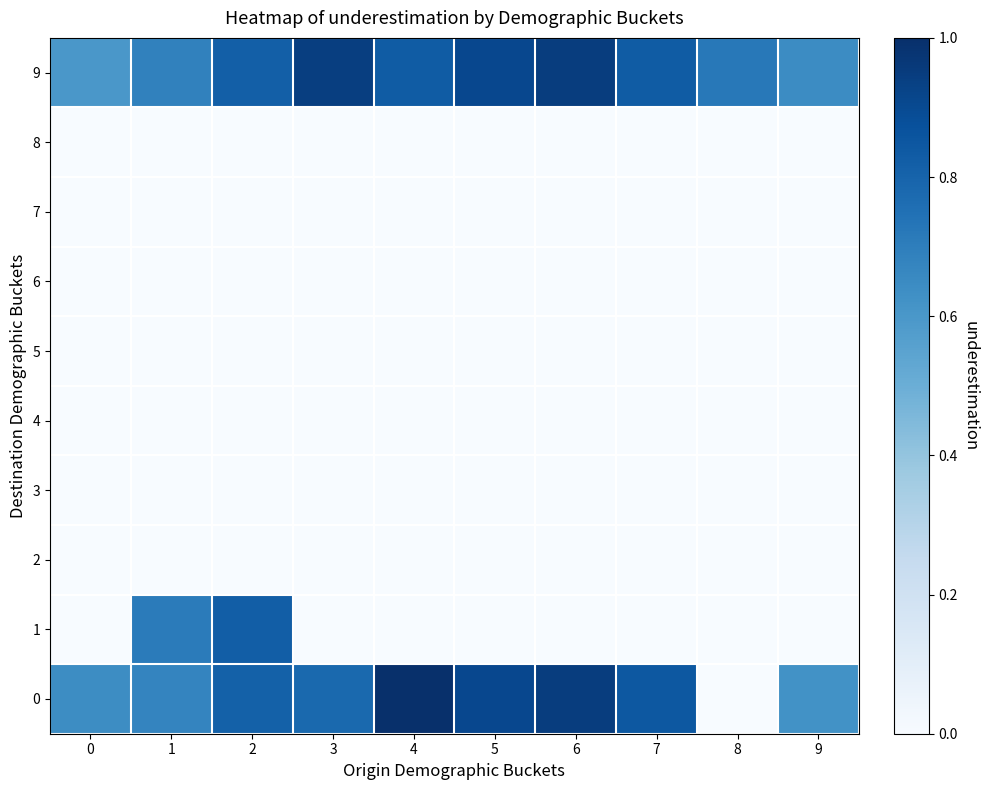

How many series are shown in this chart?

10